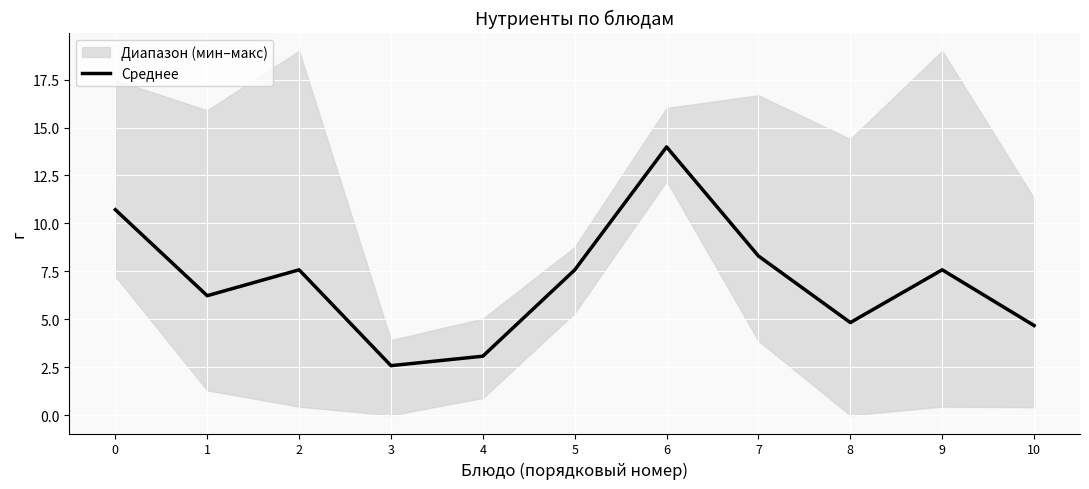

Which category has the highest value across all series?

6